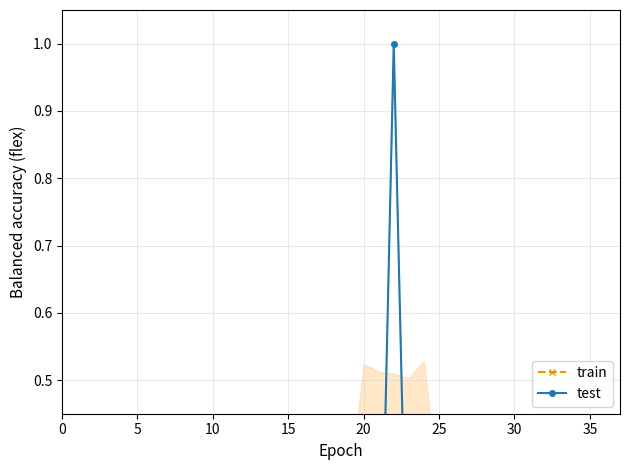

Rank the series by their maximum value, from highest to lowest.

test, train